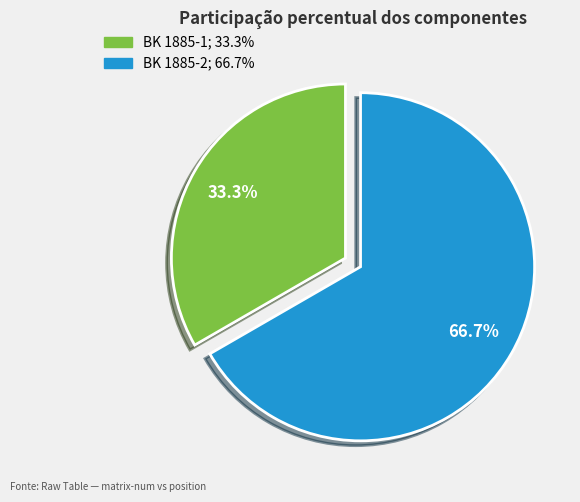

To the nearest percent, what percentage of the pie is BK 1885-1?

33%